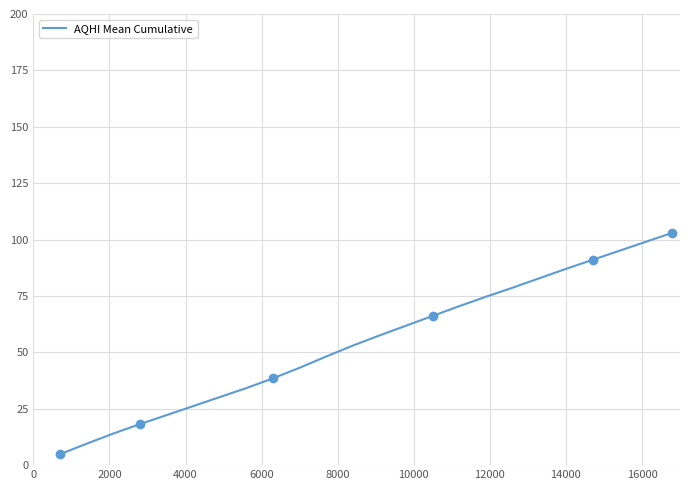

What is the maximum value for AQHI Mean Cumulative?

103.0